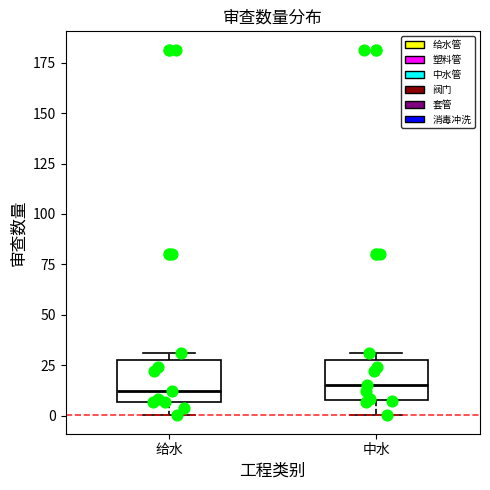

Reading left to right, read every box against the y-axis: the position of its median line, the range the box covers, and the ends of its whiskers. The values are not printed on the chart, so give them approximately, as read against the axis.

给水: median 10, box 5 to 25, whiskers 0 to 30
中水: median 15, box 10 to 25, whiskers 0 to 30